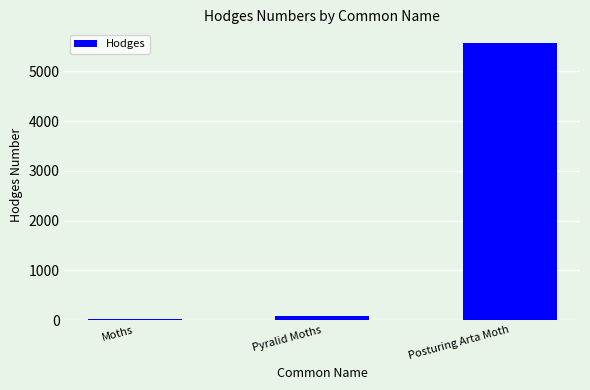

What position from the right is Moths?

3